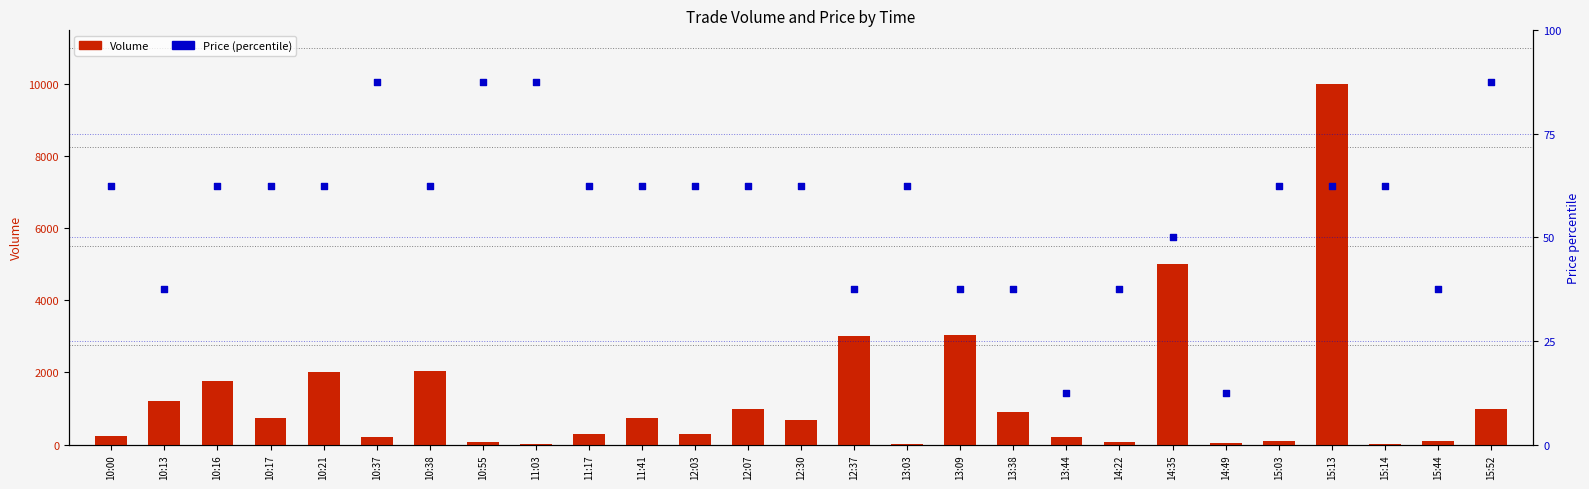

Is the value of Volume at 10:00 greater than the value of Price (percentile) at 11:41?

Yes